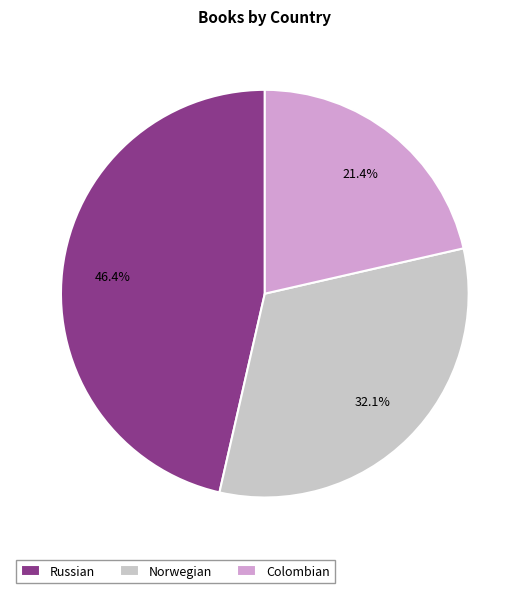

How many segments does this pie chart have?

3